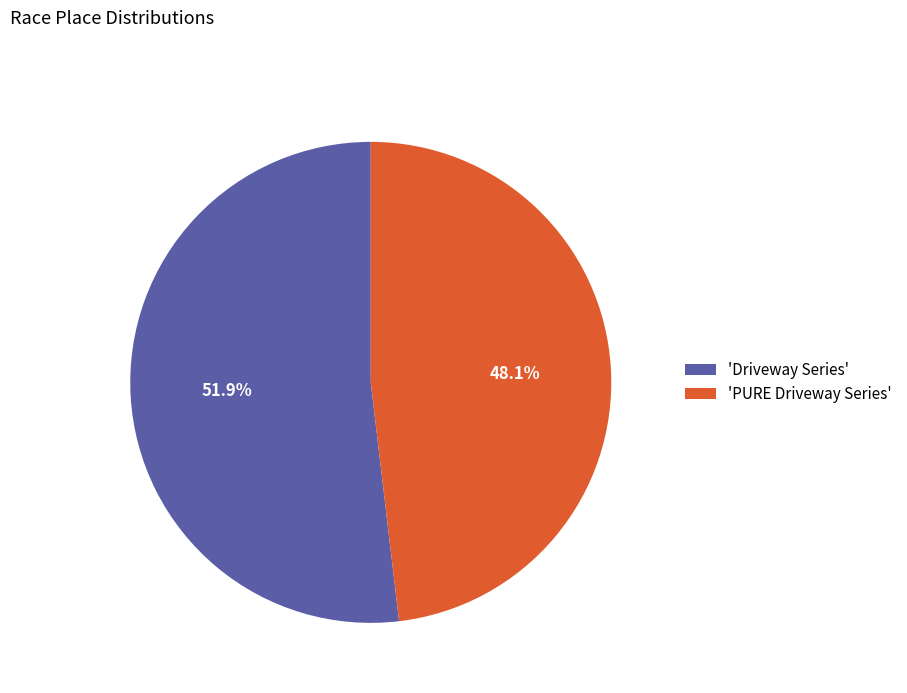

Which slice represents more than half of the pie?

'Driveway Series'